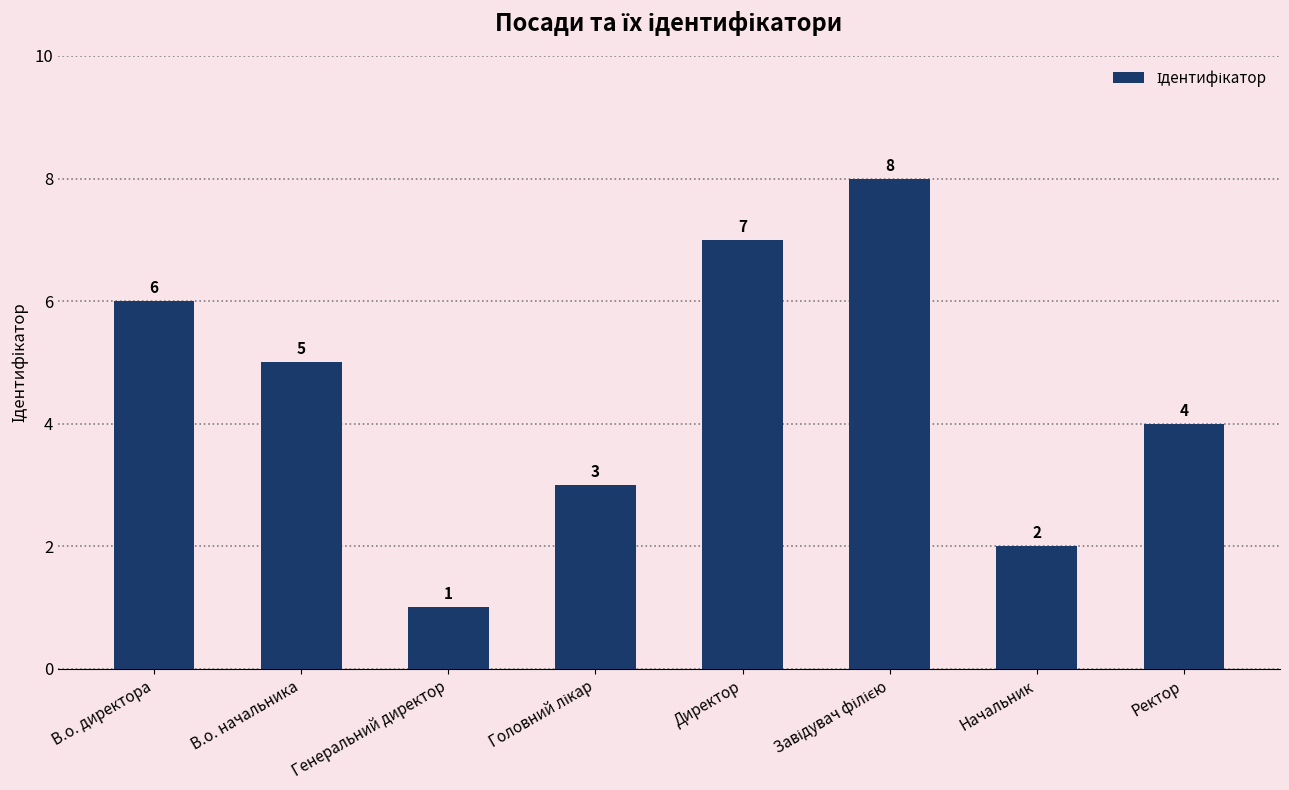

What is the change in value from Начальник to Ректор?

+2